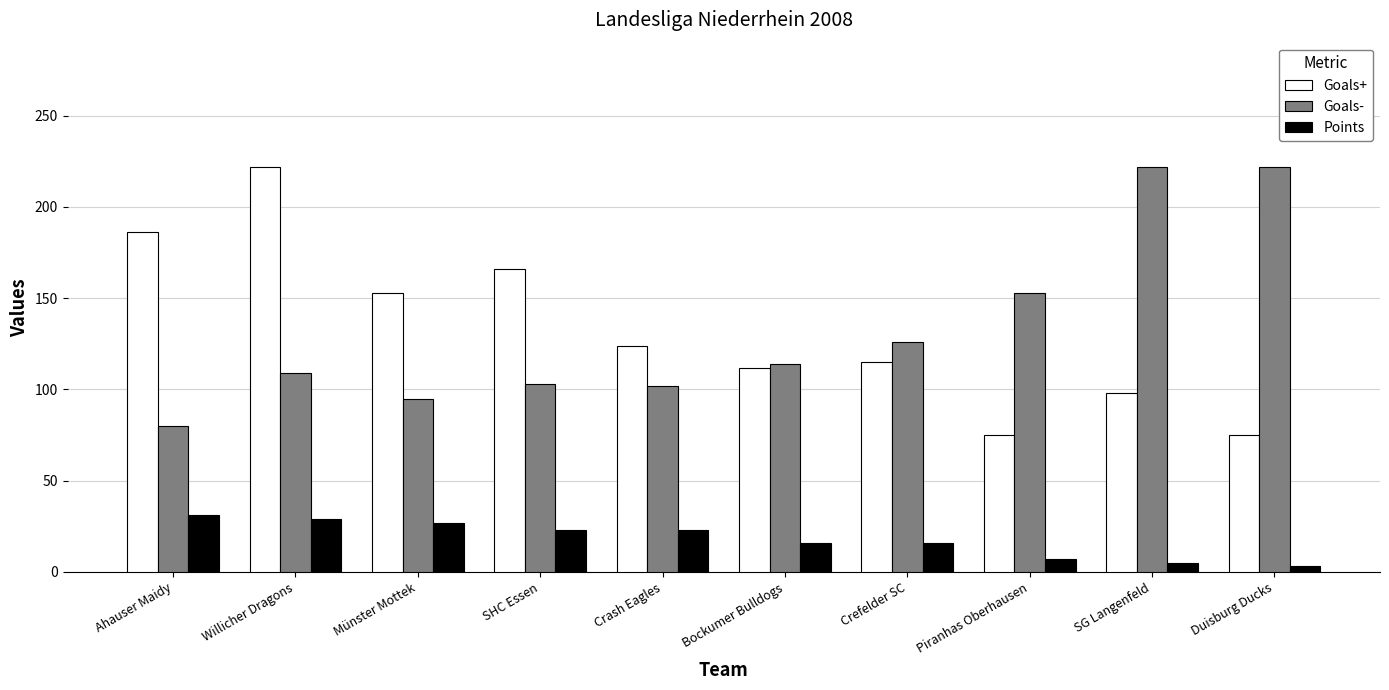

What is the highest value of the Points series?

31